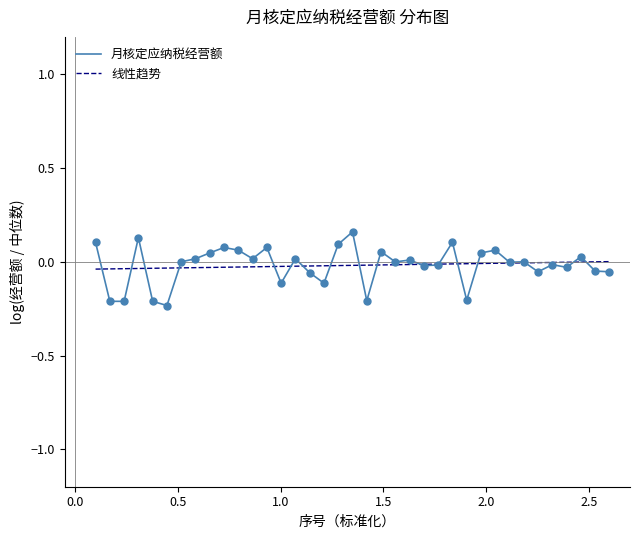

Between 9 and 25, which is larger?

9